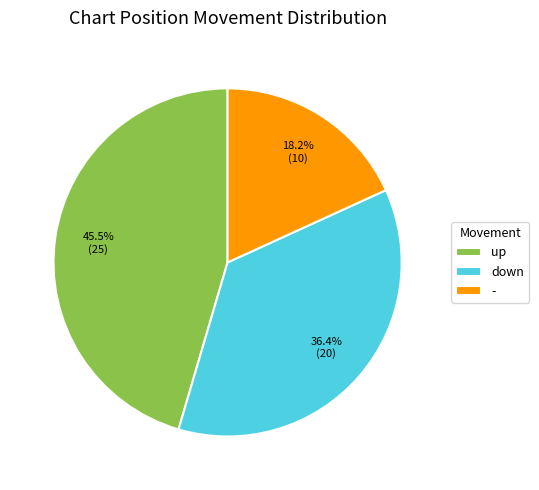

Is it true that down is 36% of the pie?

True